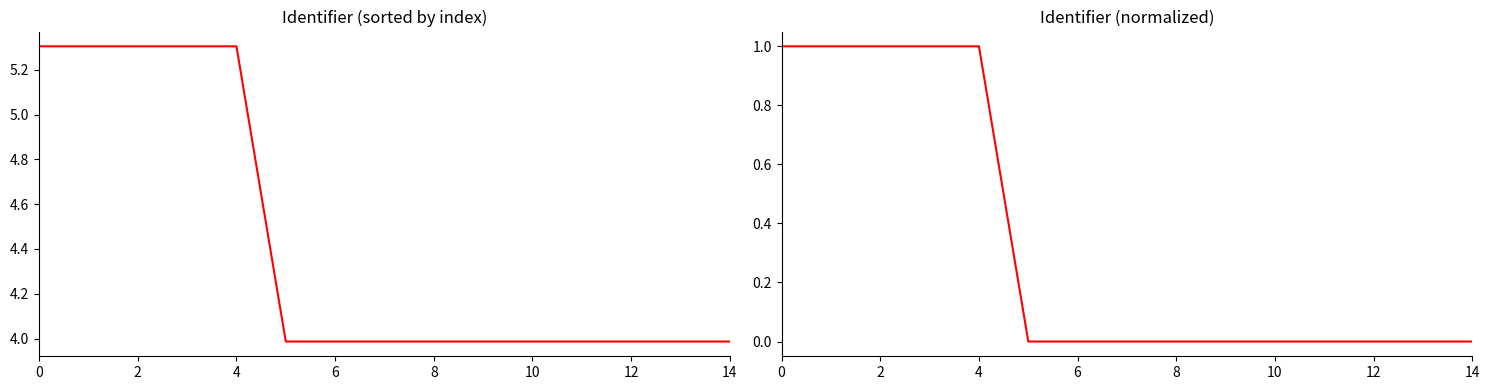

Is the value of Identifier (normalized) at 10 greater than the value of Identifier at 14?

No